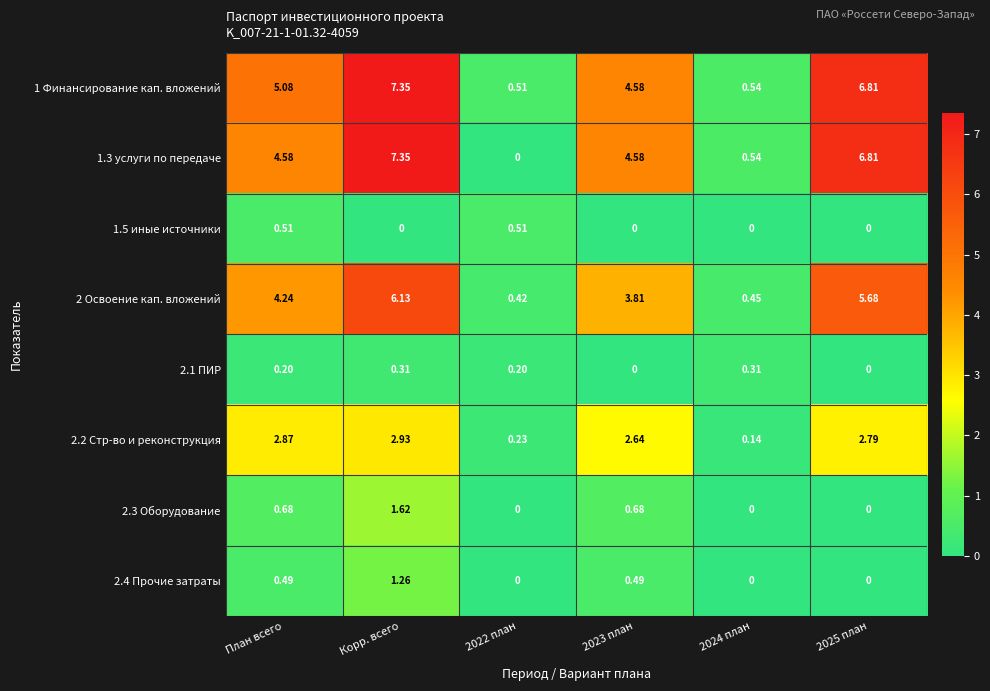

What is the total value across all series at План всего?

18.7